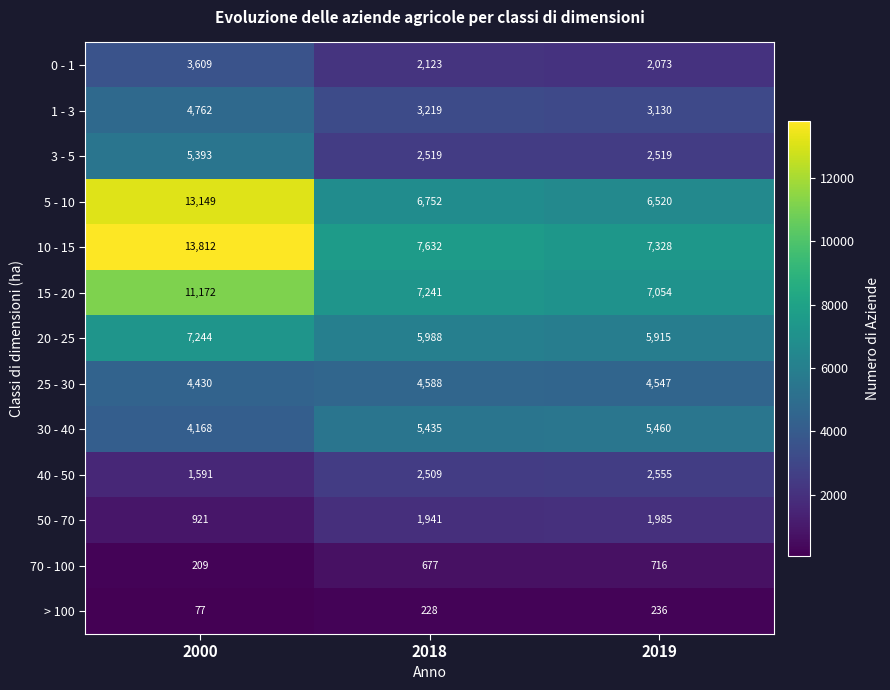

What is the difference between the second highest and minimum values in the 15 - 20 series?

187